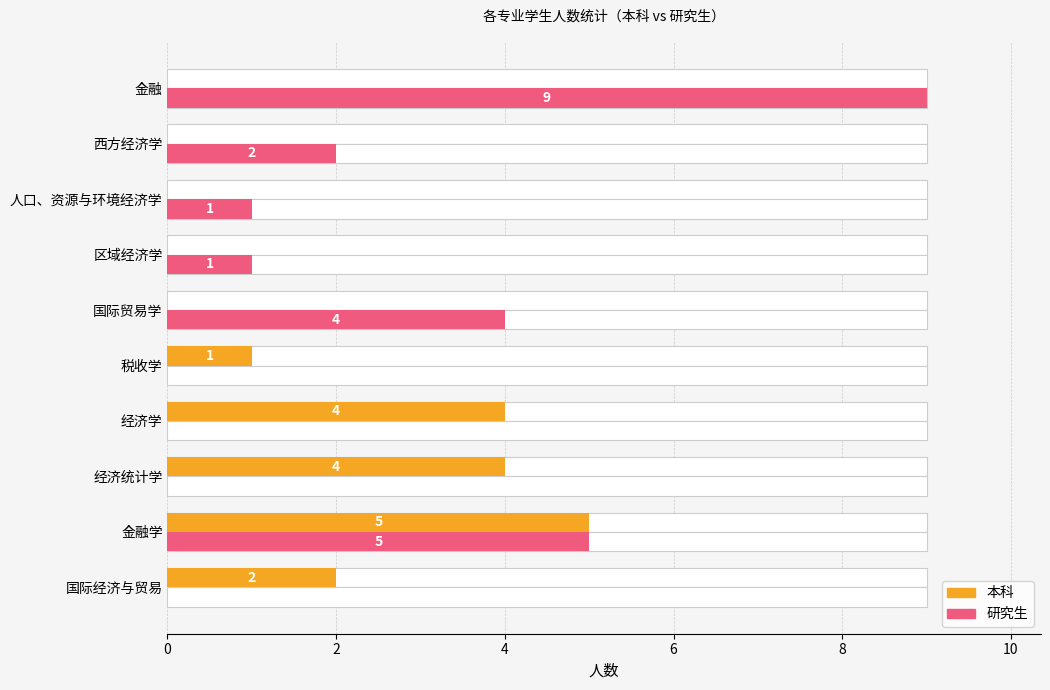

Count the number of categories in the chart.

10